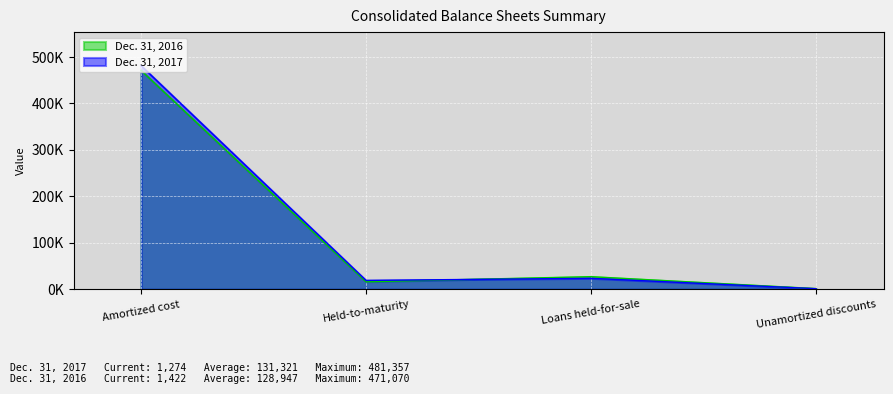

Where is Dec. 31, 2017 nearest to the value 241315?

Loans held-for-sale